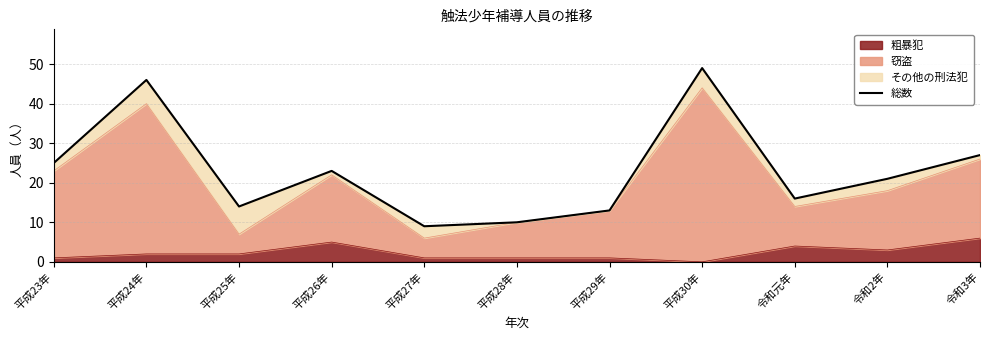

Approximately how many times larger is the value at 平成29年 compared to 平成26年?

0.6